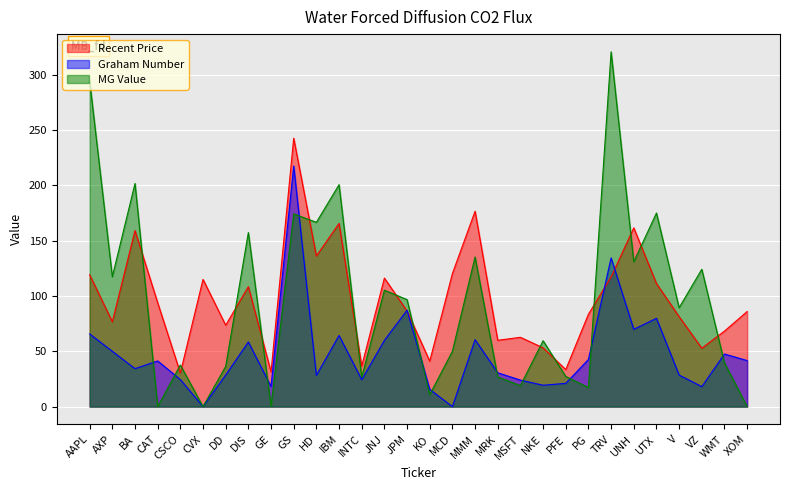

True or false: MG Value has more than 2 interior local peaks.

True